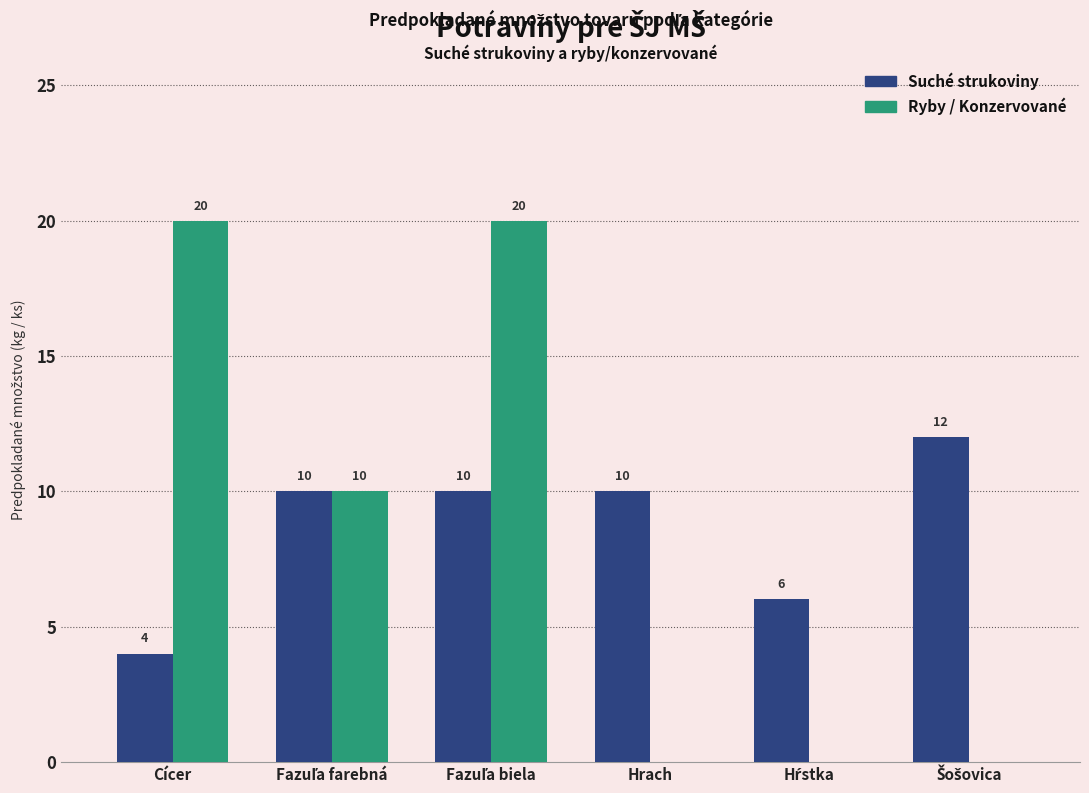

What is the maximum value shown in the chart?

20